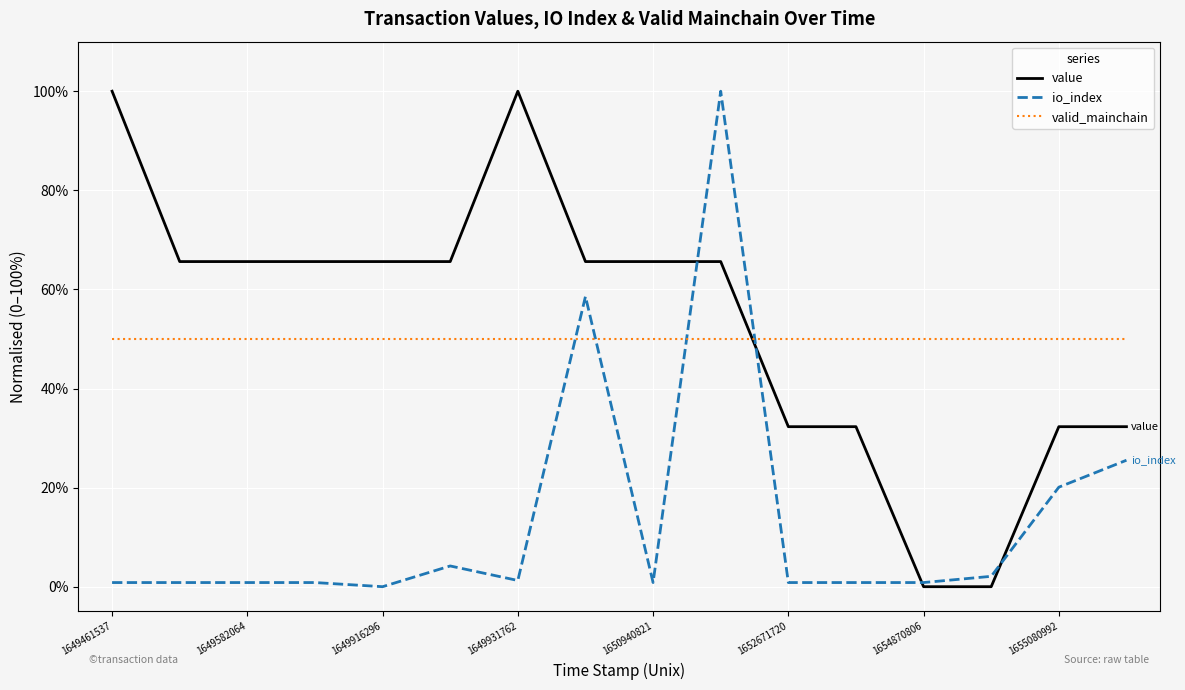

How many intersections are there between valid_mainchain and value?

1